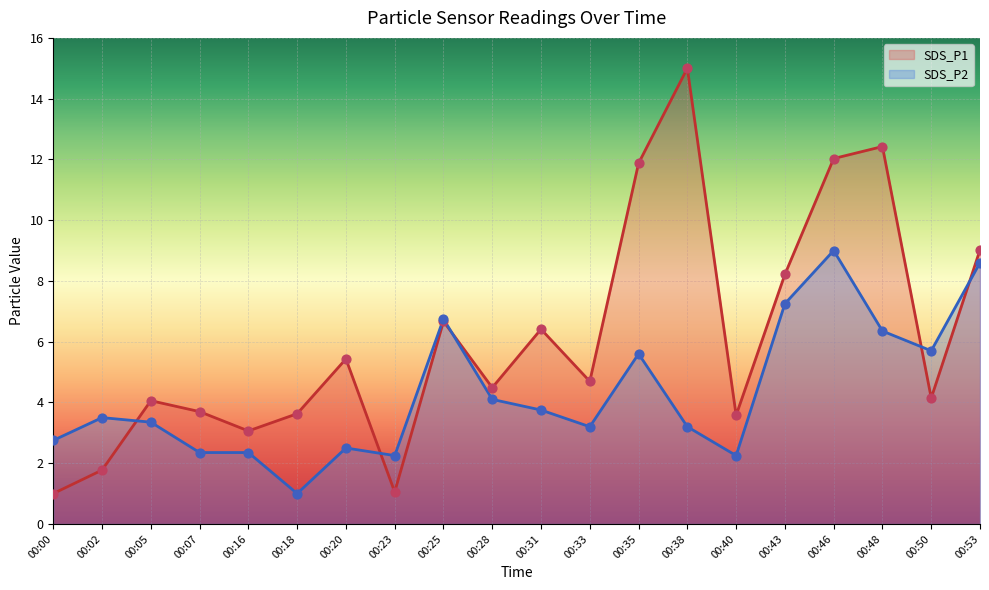

Which series has the widest spread of Y values?

SDS_P1